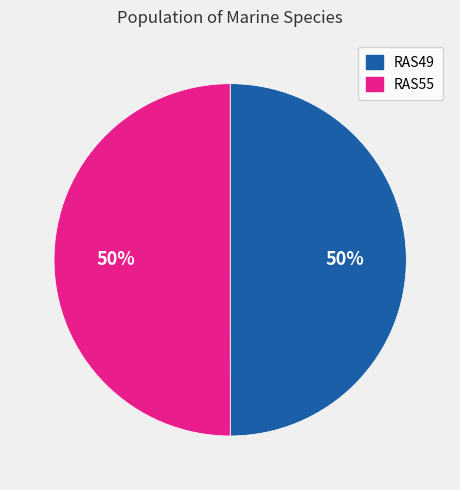

To the nearest percent, what is the combined percentage of RAS49 and RAS55?

100%